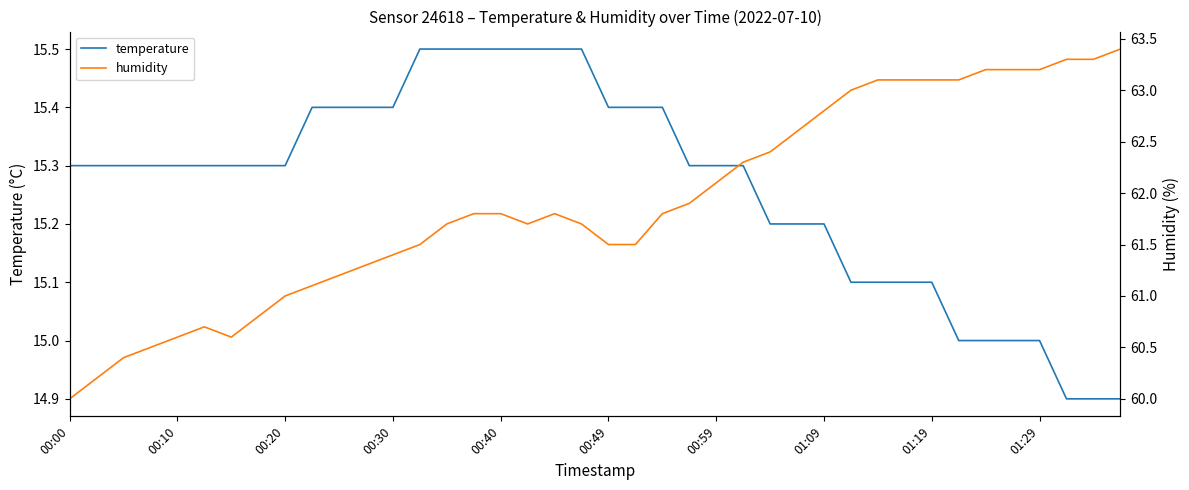

The temperature series shows 15.5 at 00:40. True or false?

True